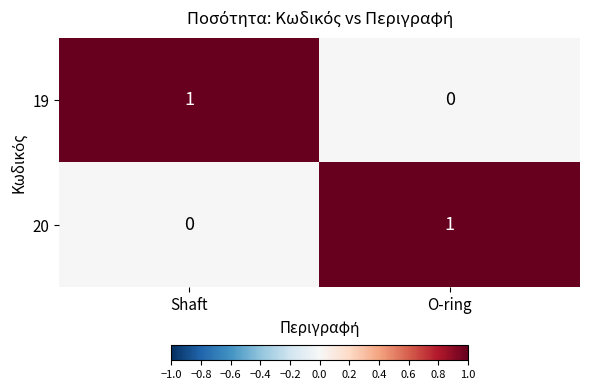

What is the total value across all series at Shaft?

1